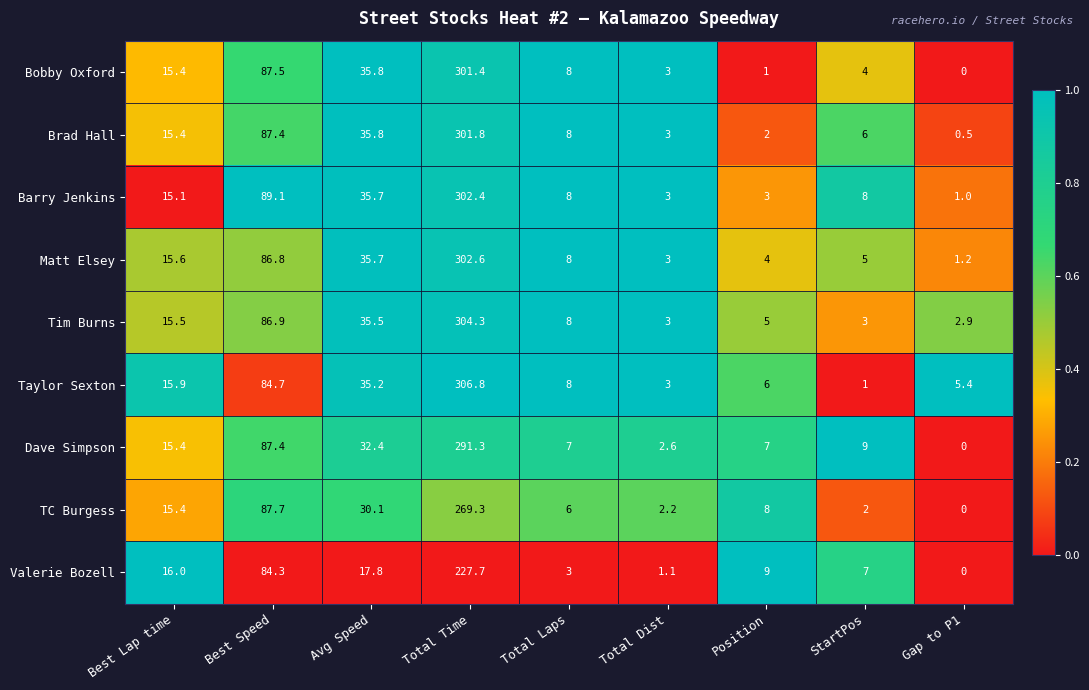

What is the lowest value of the Brad Hall series?

0.5